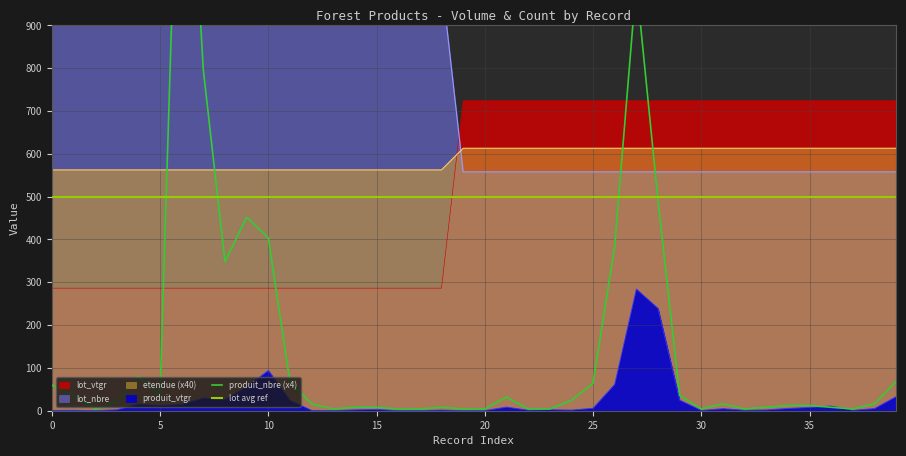

Which series changed the most between 22 and 37?

produit_vtgr